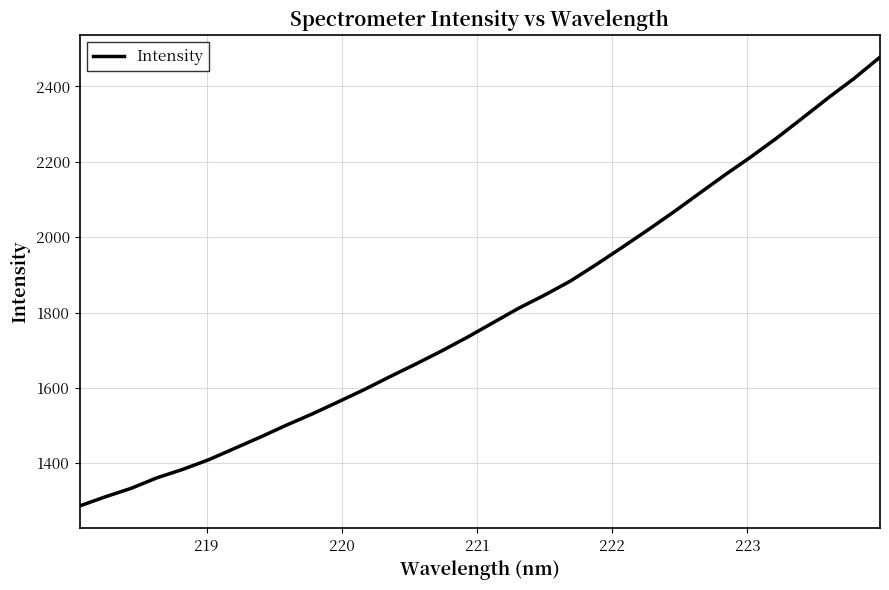

Does the chart display data point markers on the line(s)?

No